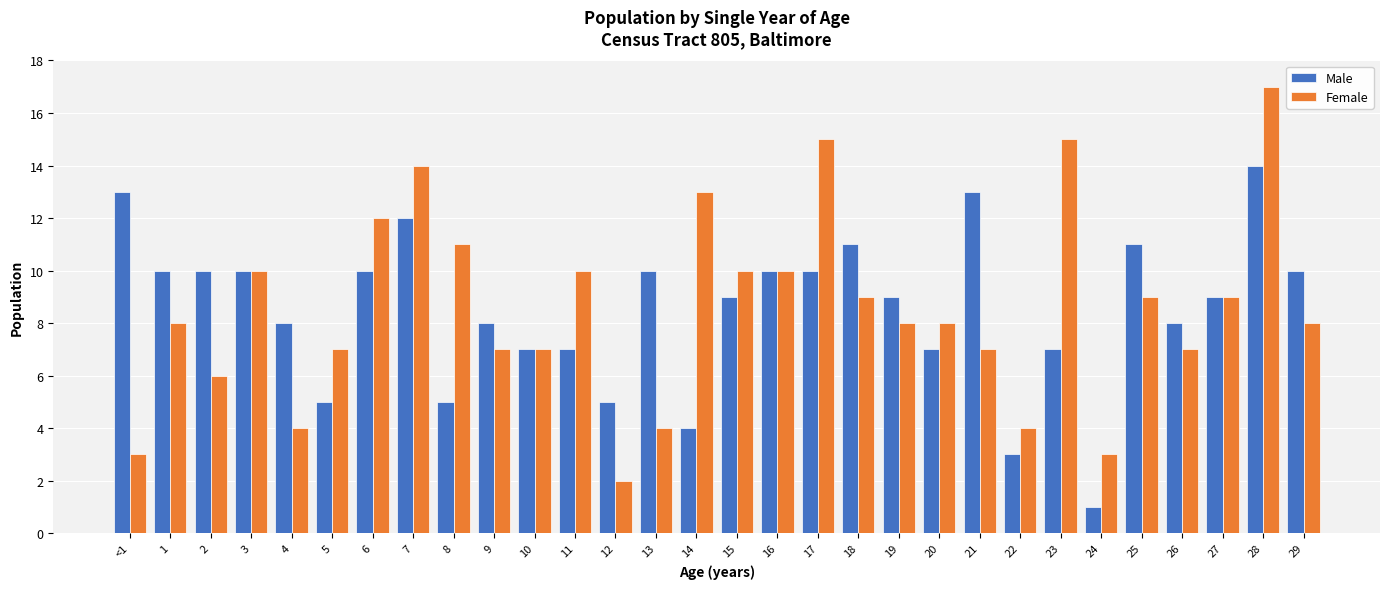

What position from the right is 18?

12